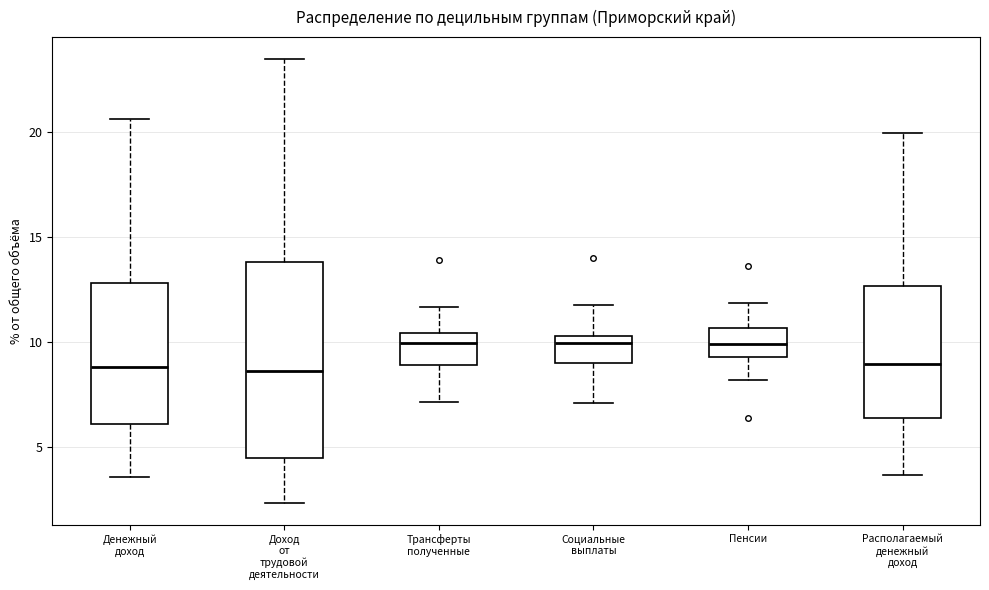

Which box is the tallest, from its lower edge to its upper edge?

Доход от трудовой деятельности